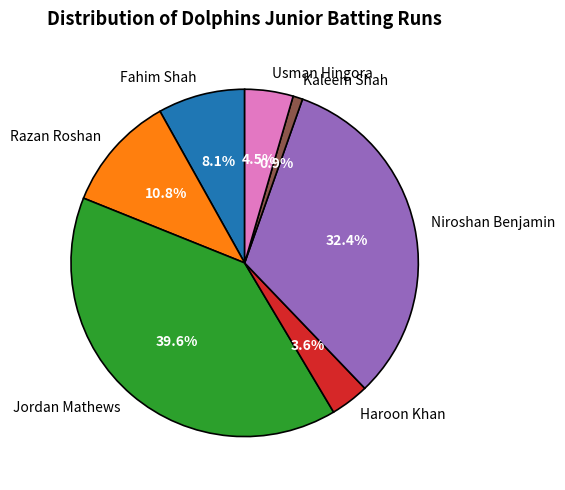

Does Kaleem Shah account for over 50% of the chart?

No